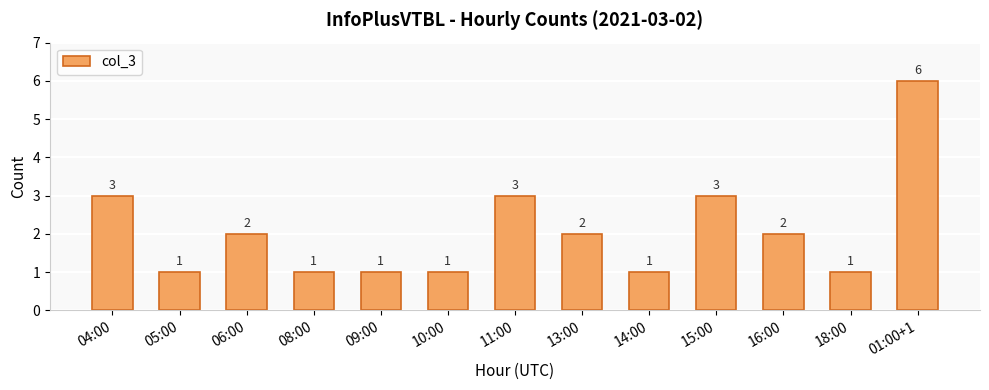

Which category has the highest value across all series?

01:00+1